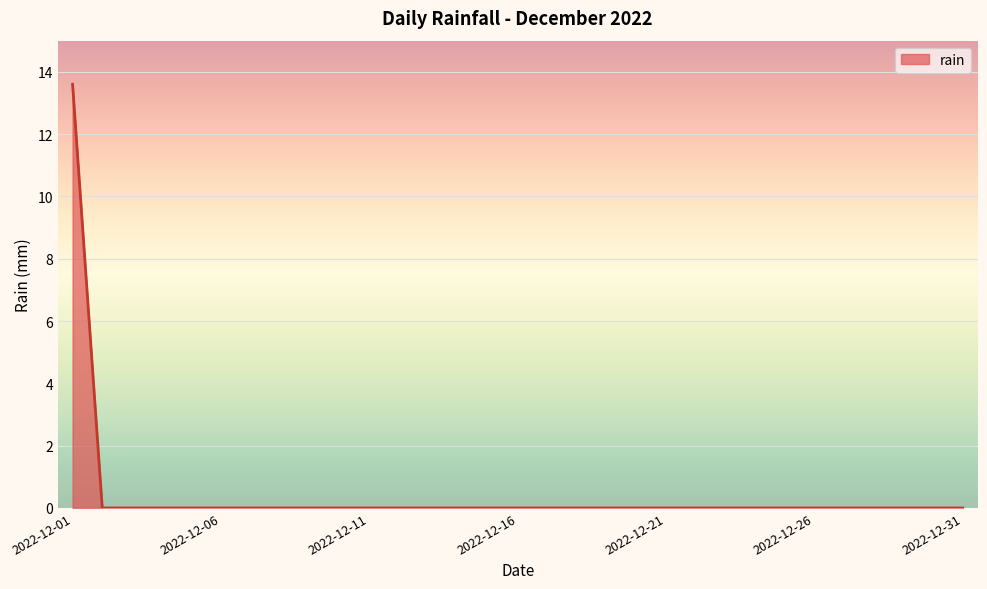

Rank the categories by value from lowest to highest.

2022-12-02, 2022-12-03, 2022-12-04, 2022-12-05, 2022-12-06, 2022-12-07, 2022-12-08, 2022-12-09, 2022-12-10, 2022-12-11, 2022-12-12, 2022-12-13, 2022-12-14, 2022-12-15, 2022-12-16, 2022-12-17, 2022-12-18, 2022-12-19, 2022-12-20, 2022-12-21, 2022-12-22, 2022-12-23, 2022-12-24, 2022-12-25, 2022-12-26, 2022-12-27, 2022-12-28, 2022-12-29, 2022-12-30, 2022-12-31, 2022-12-01